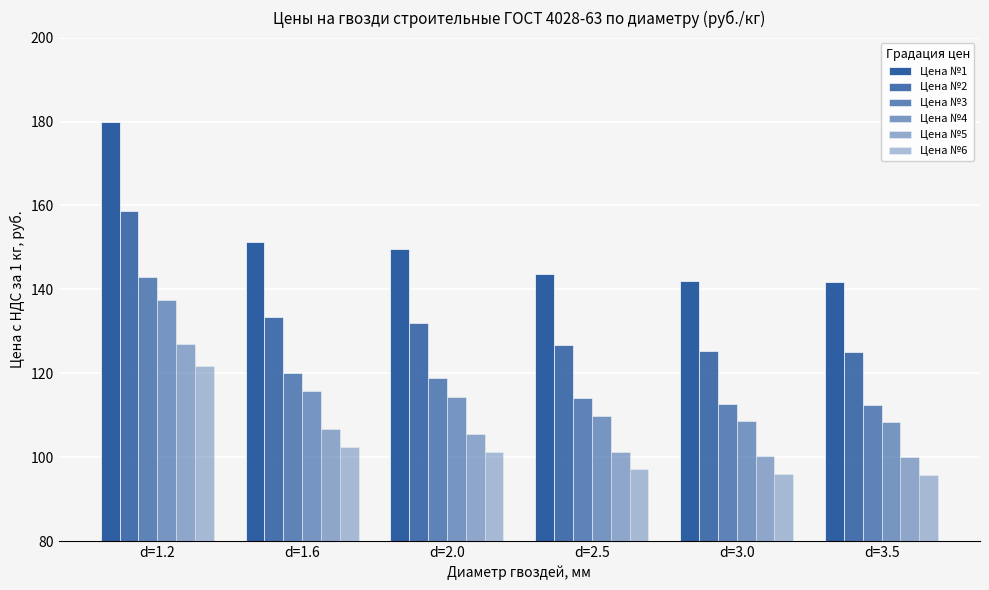

How many categories are shown in the chart?

6